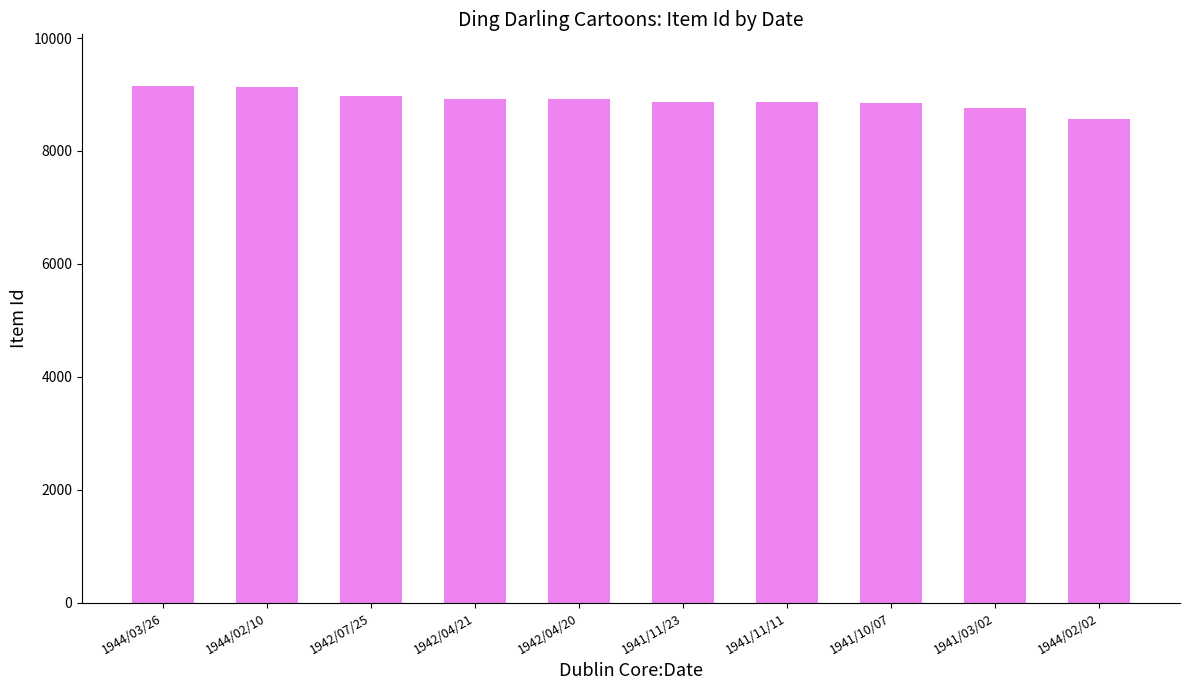

What is the label of the 4th bar from the left?

1942/04/21